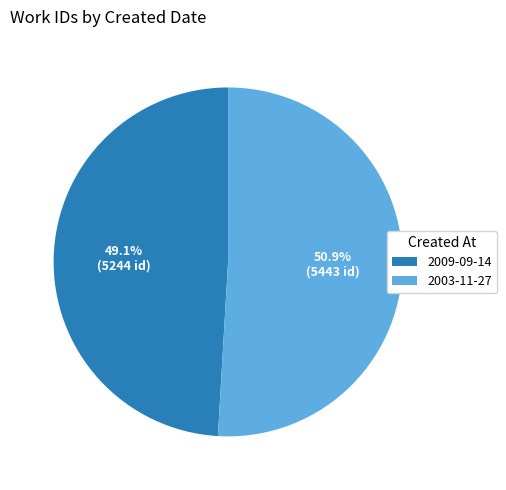

Which slice is the smallest?

2009-09-14